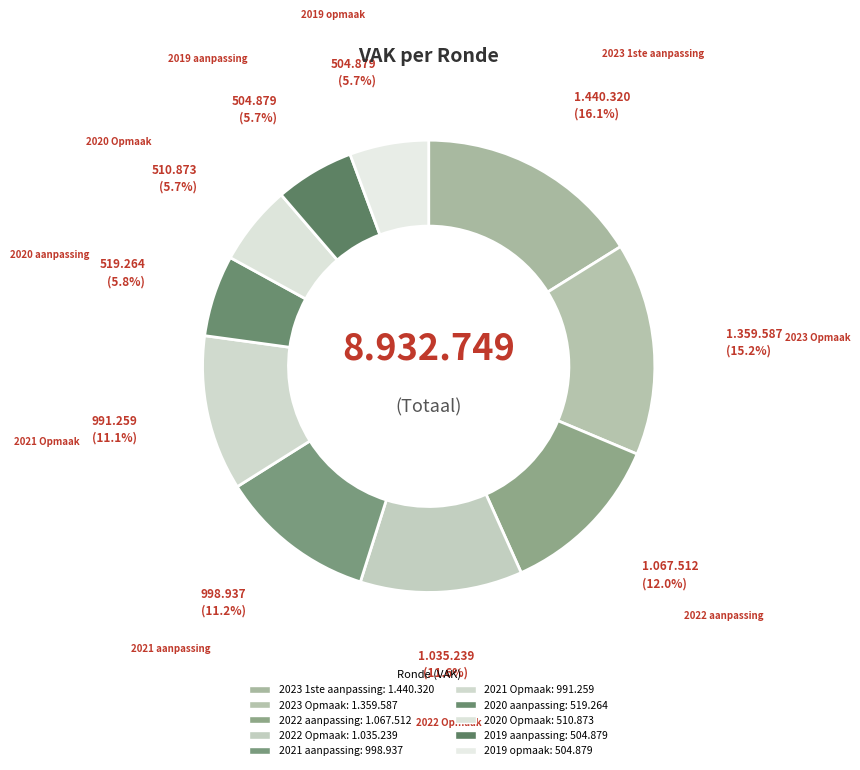

How many segments does this pie chart have?

10